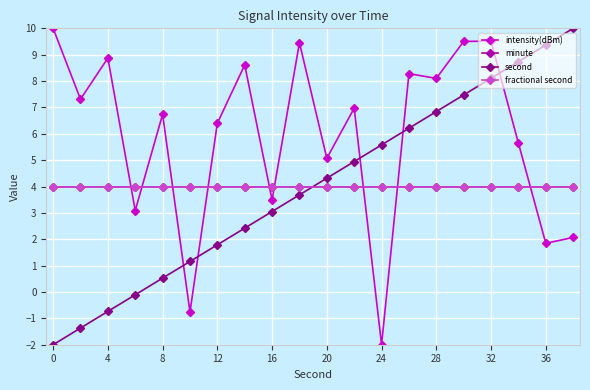

How many interior local peaks does the intensity(dBm) series have?

7